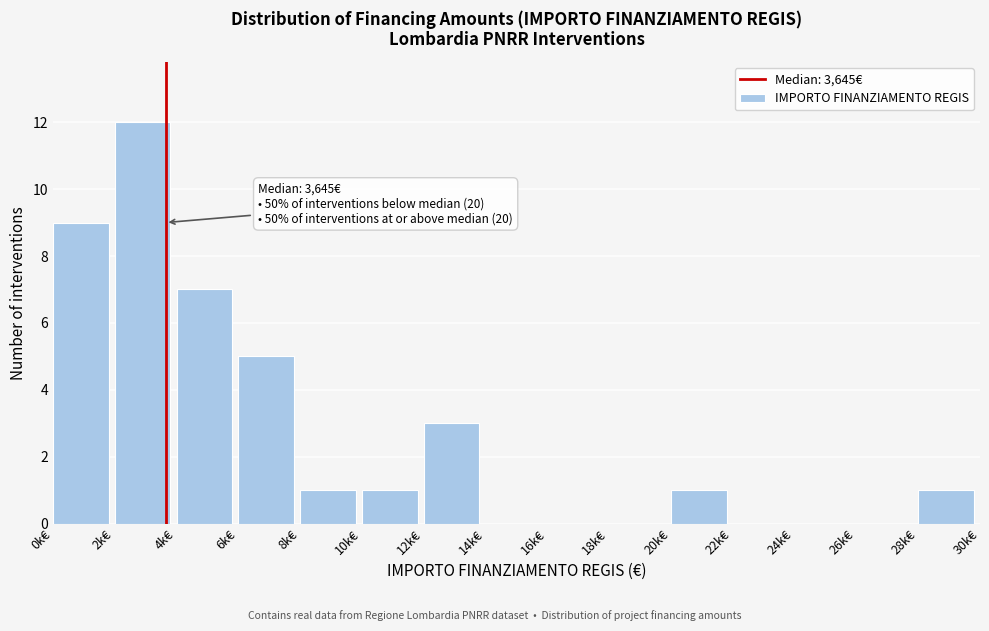

Reading left to right, what are all the values shown in this chart?

0k€=9	2k€=12	4k€=7	6k€=5	8k€=1	10k€=1	12k€=3	14k€=0	16k€=0	18k€=0	20k€=1	22k€=0	24k€=0	26k€=0	28k€=1